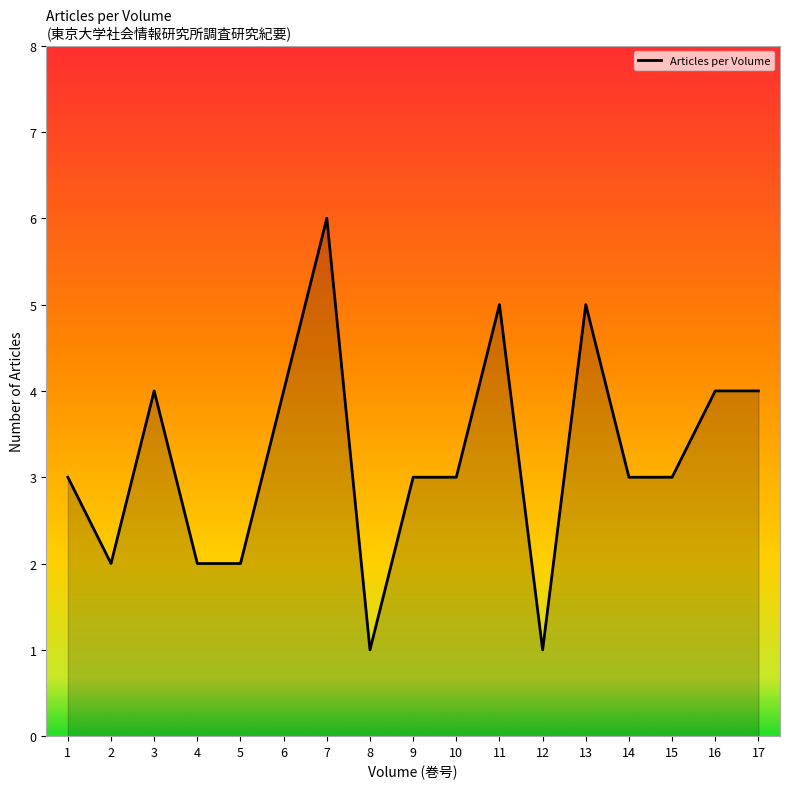

Reading left to right, transcribe all the data shown in this chart.

3	2	4	2	2	4	6	1	3	3	5	1	5	3	3	4	4